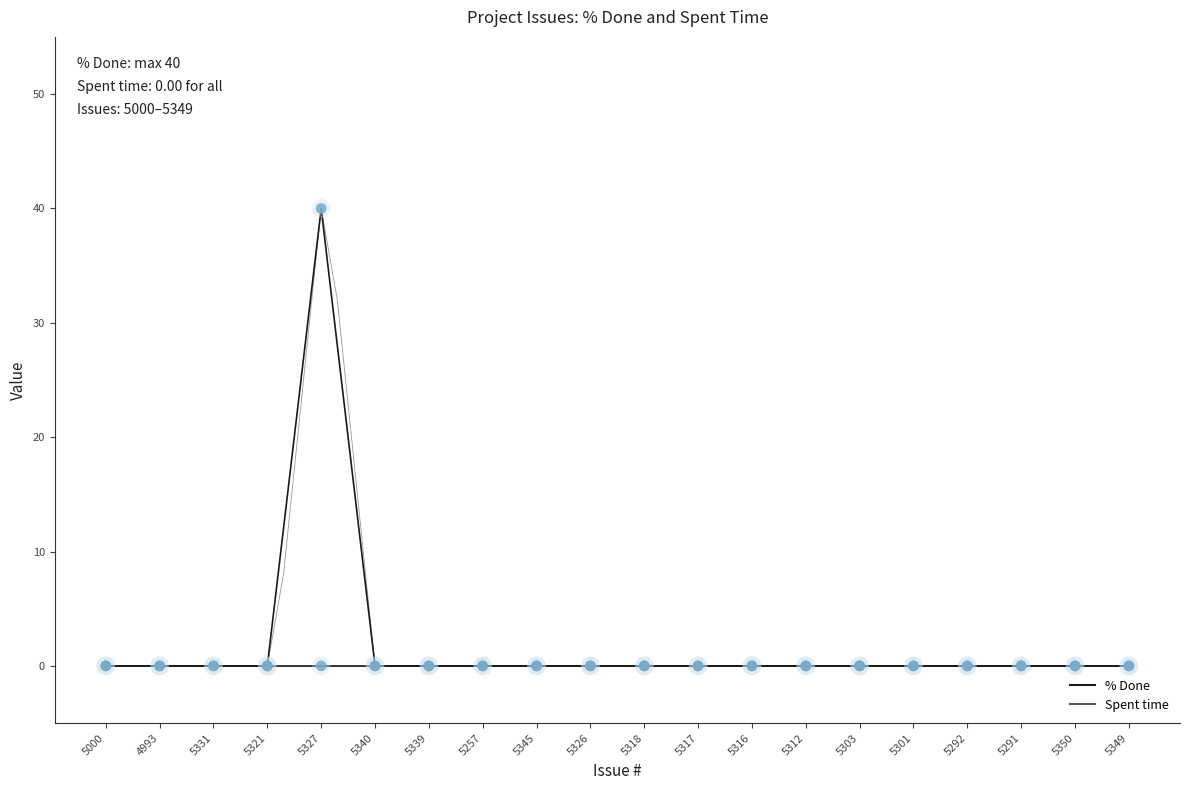

Which series has the largest Y range (max minus min)?

% Done